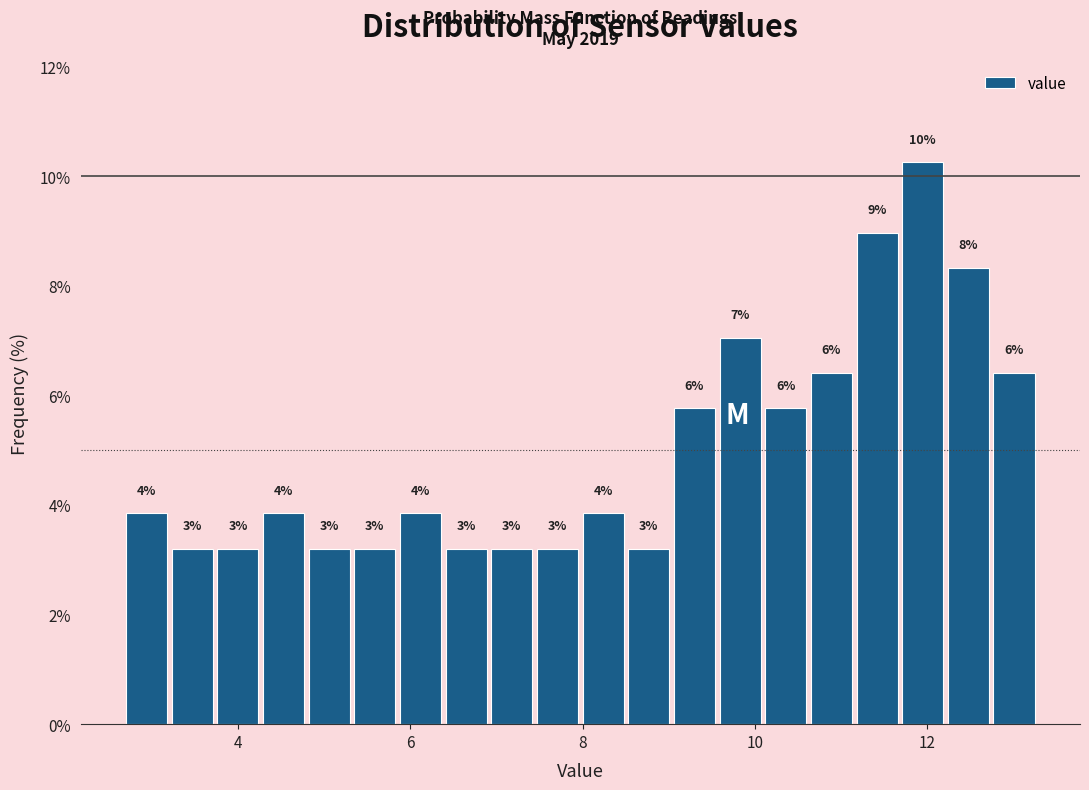

Around what value on the x-axis is the tallest bar? Give the approximate position of its centre, as read against the axis.

12.0